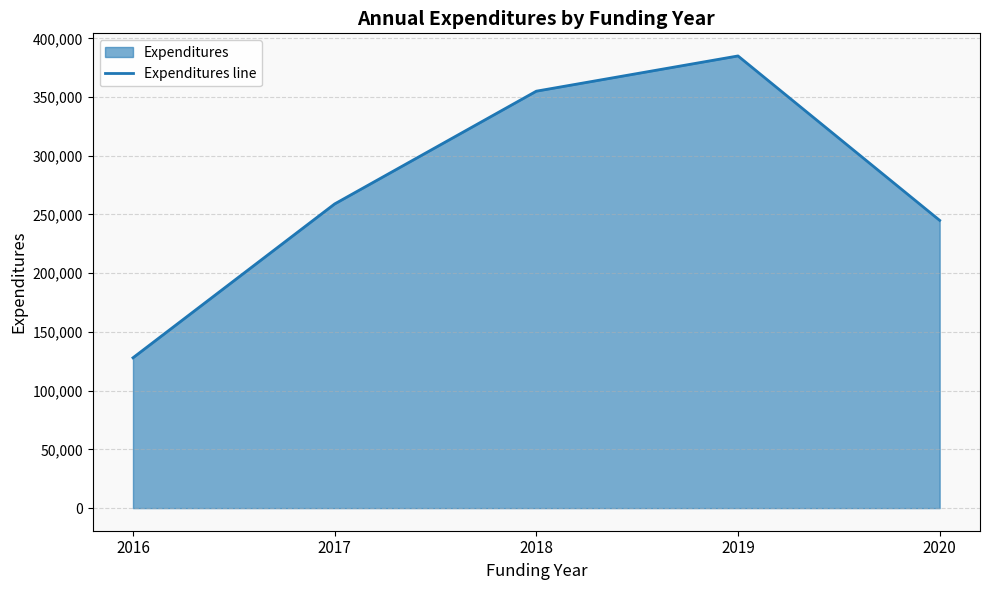

Approximately how many times larger is the value at 2020 compared to 2017?

0.9